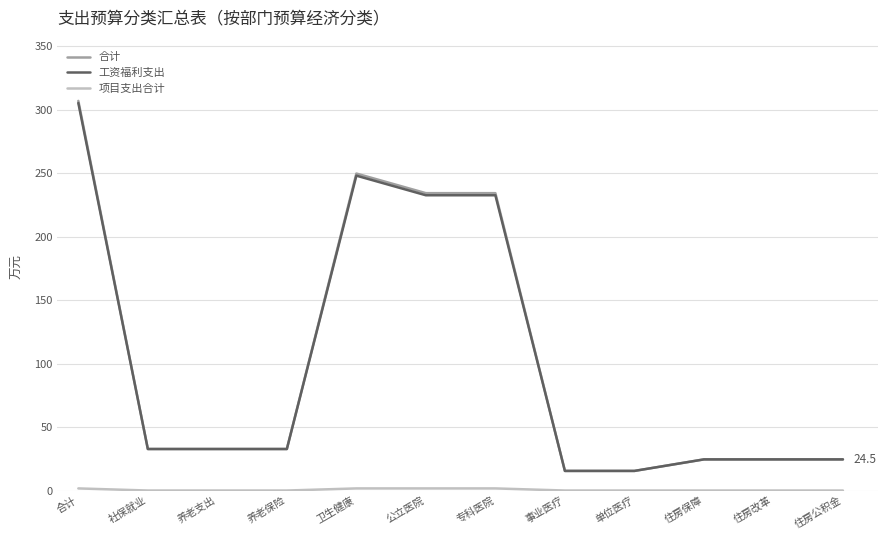

Is the value of 合计 at 养老支出 greater than the value of 工资福利支出 at 专科医院?

No